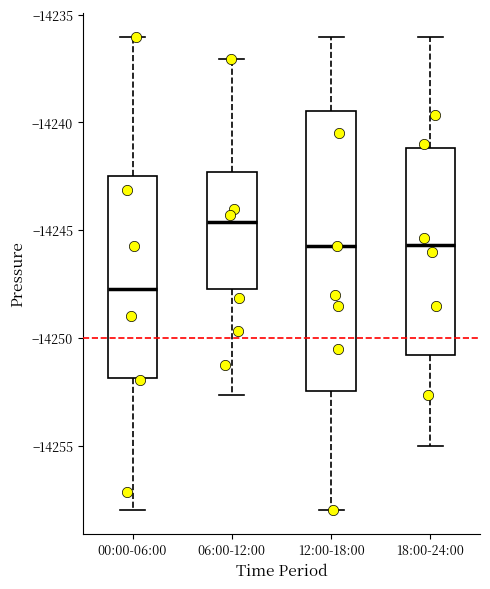

Where is the lower edge of the box for 12:00-18:00 on the y-axis? The values are not printed on the chart, so give them approximately, as read against the axis.

-14252.5